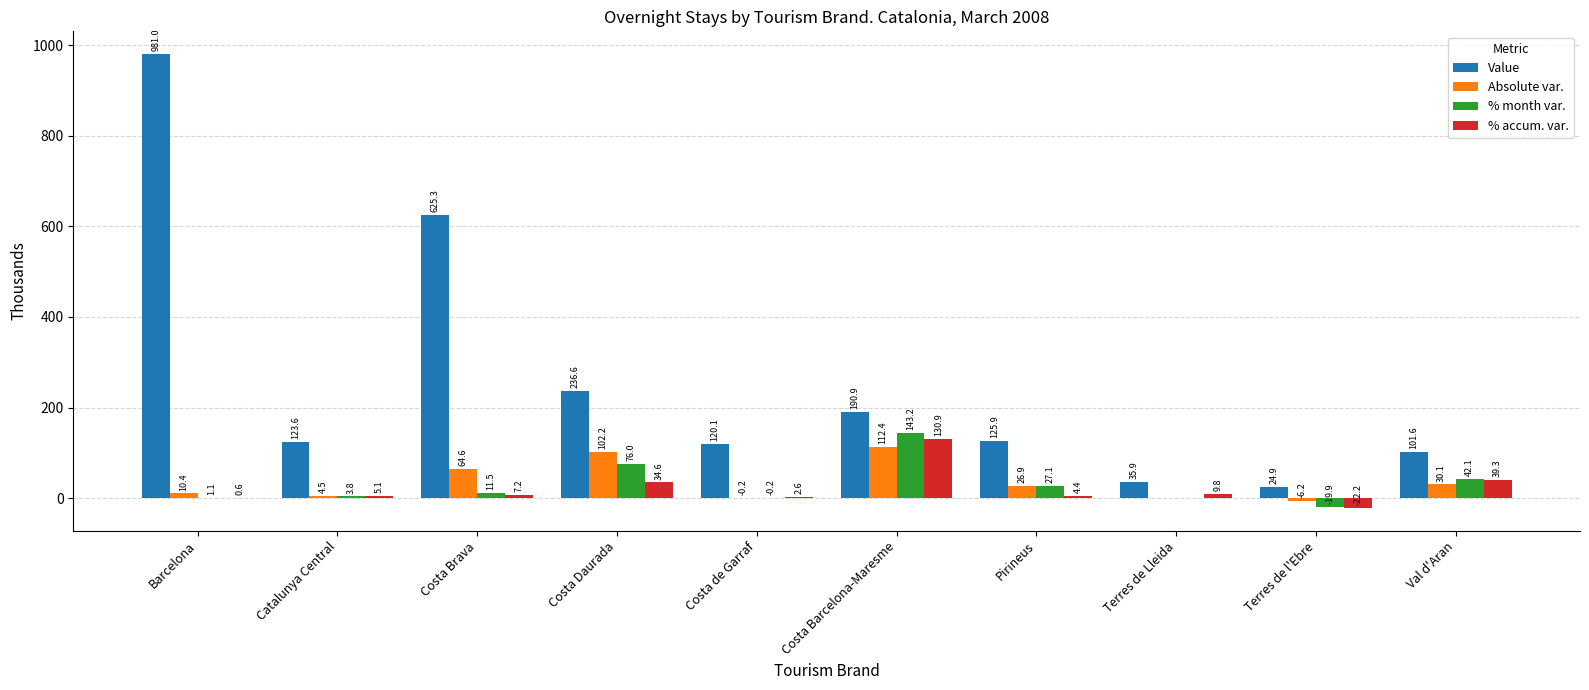

The % accum. var. series shows 219.7 at Costa Barcelona-Maresme. True or false?

False